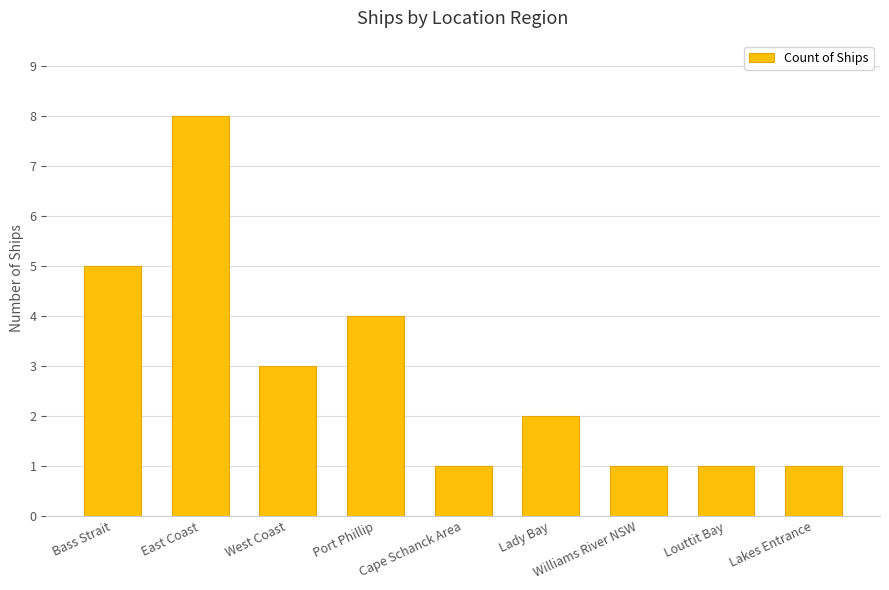

What value does the data have at West Coast?

3